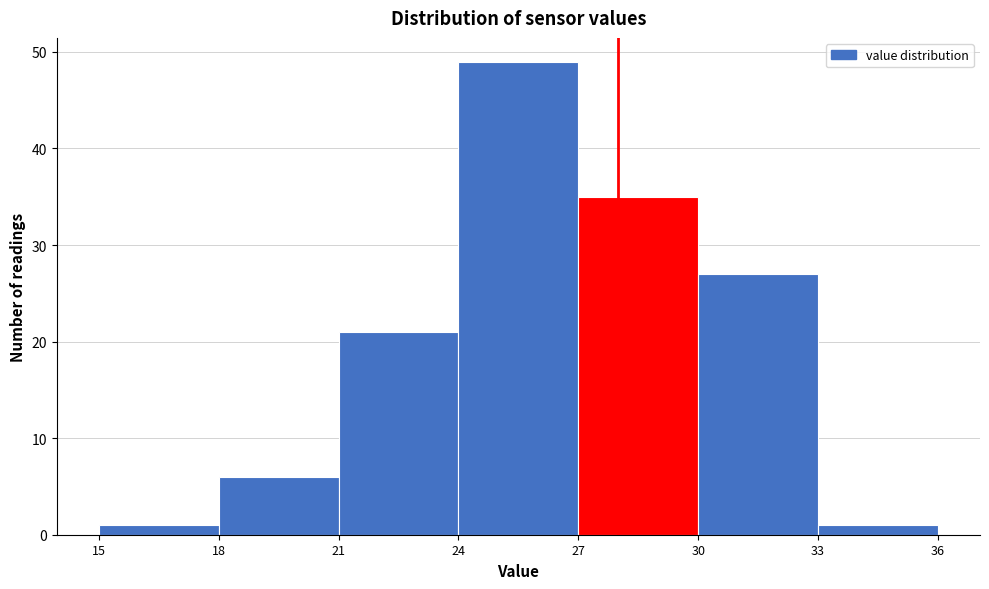

Which range on the x-axis has the tallest bar?

24 to 27